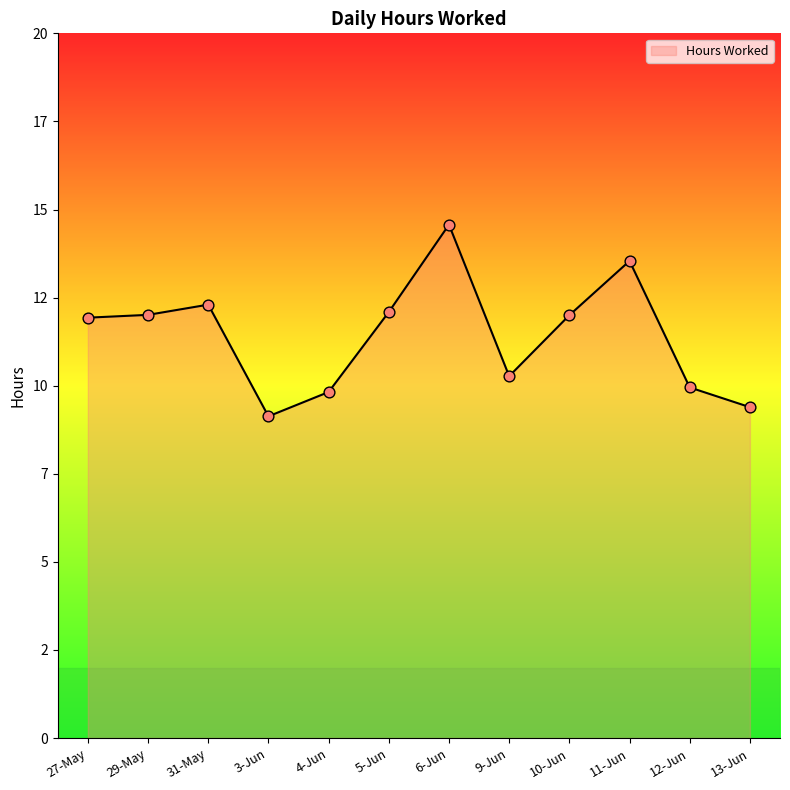

Approximately how many times larger is the value at 27-May compared to 31-May?

1.0